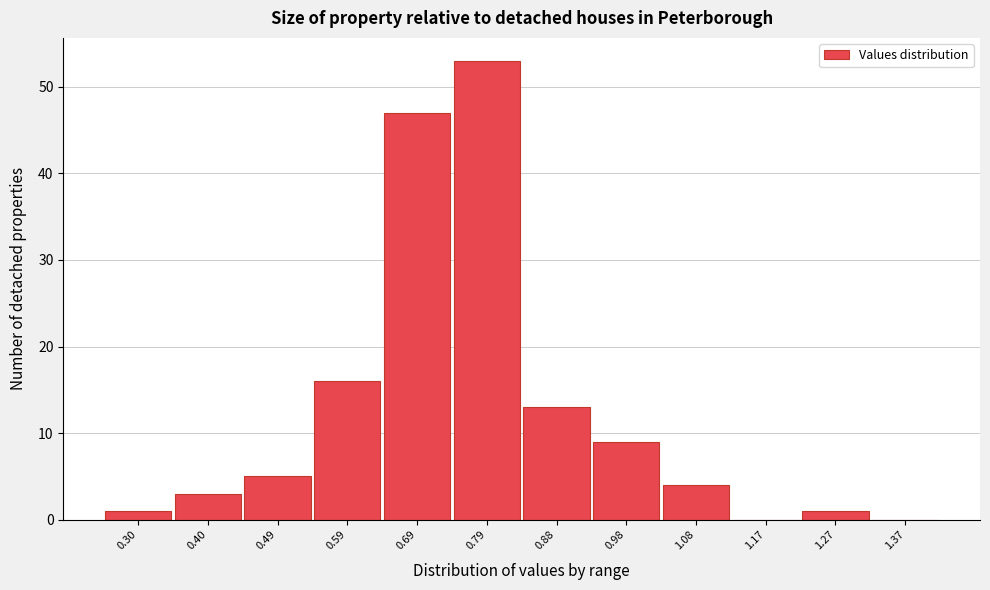

Reading left to right, what are all the values shown in this chart?

0.30=1	0.40=3	0.49=5	0.59=16	0.69=47	0.79=53	0.88=13	0.98=9	1.08=4	1.17=0	1.27=1	1.37=0